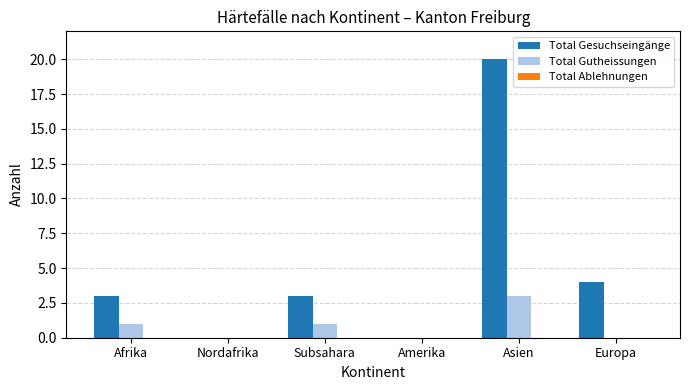

Are the bars horizontal?

No